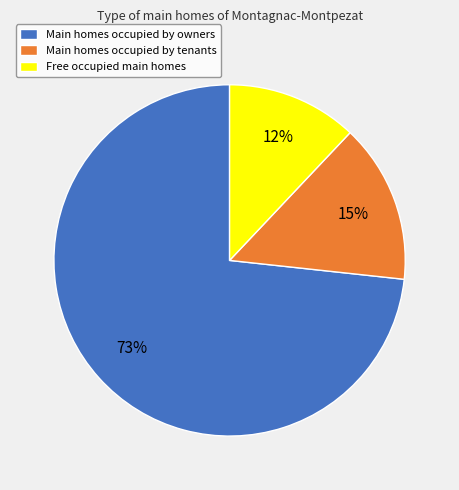

Is the sum of Main homes occupied by owners and Main homes occupied by tenants greater than half?

Yes